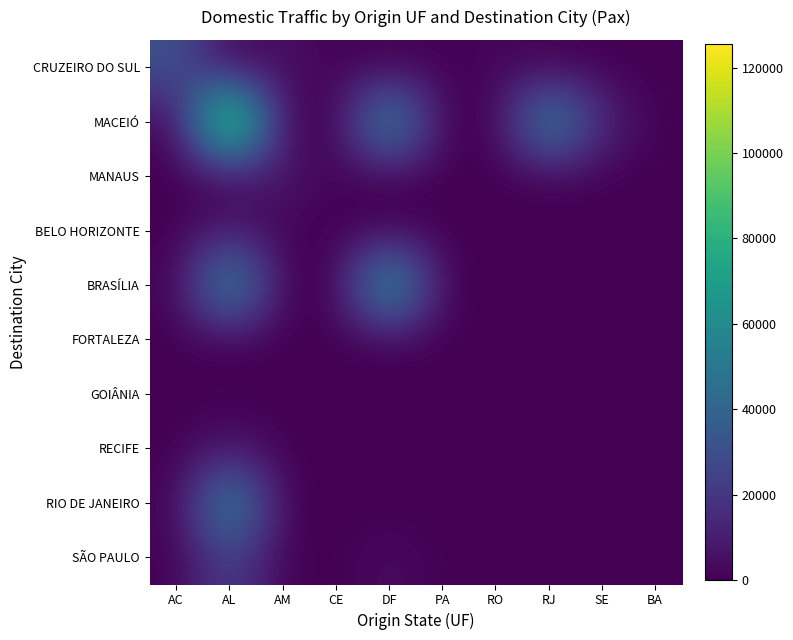

Which has a higher value, SE or DF?

SE